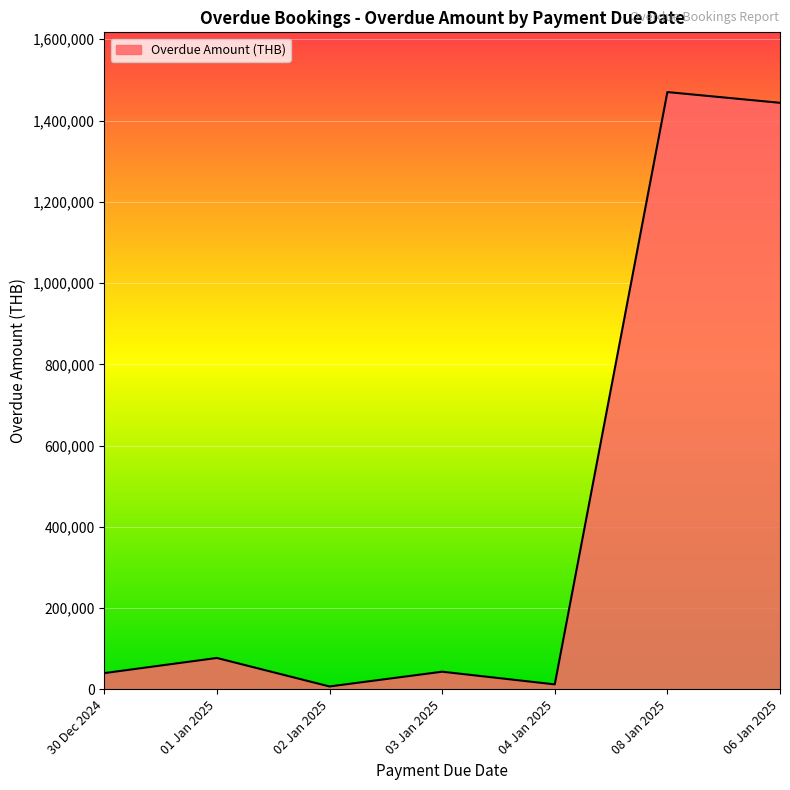

How many lines are shown in the chart?

1